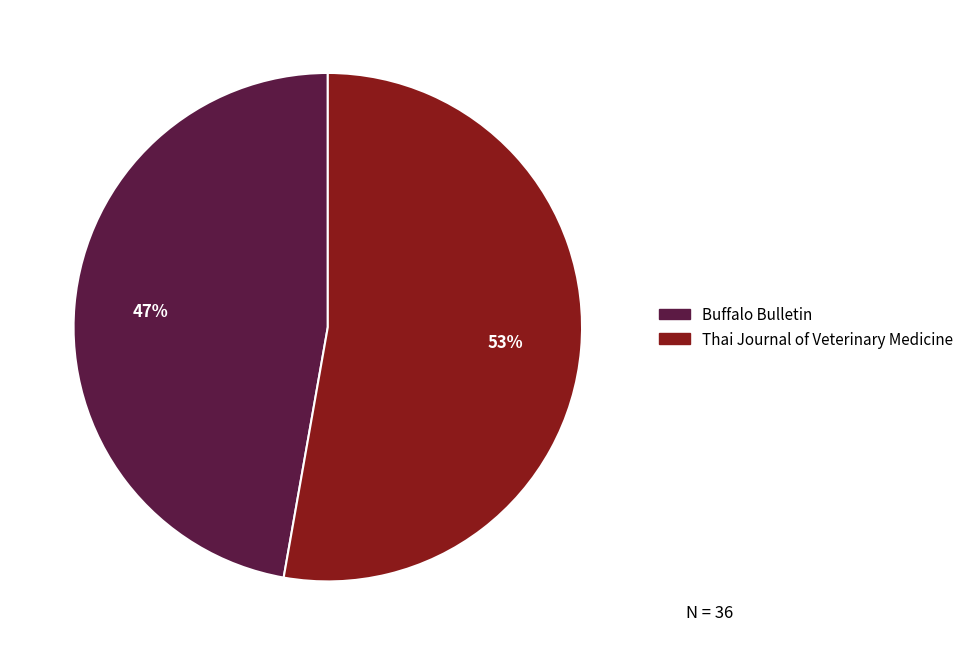

Is there any slice that represents more than half of the pie?

Yes